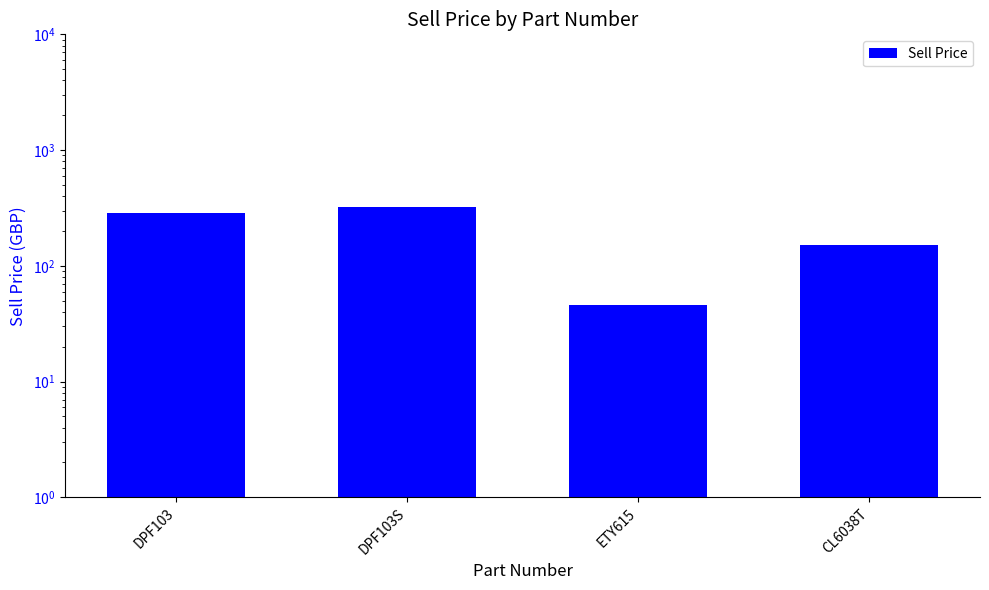

Reading left to right, transcribe all the data shown in this chart.

DPF103=285.6	DPF103S=325.5	ETY615=46.0	CL6038T=149.9